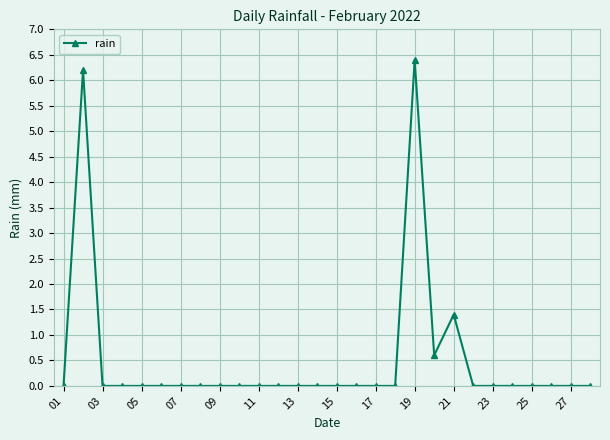

True or false: there are more than 1 points higher than both neighbors.

True